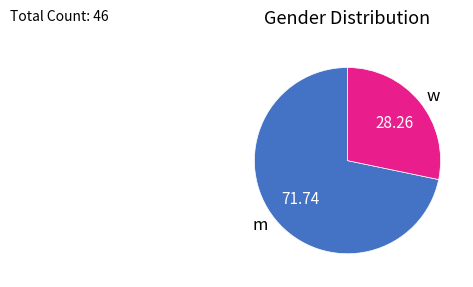

Do m and w together represent more than half of the pie?

Yes